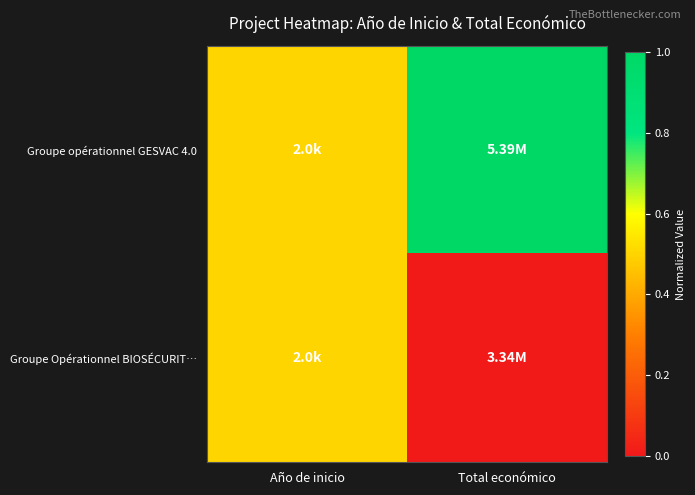

Which series has the largest range (max minus min)?

Groupe opérationnel GESVAC 4.0